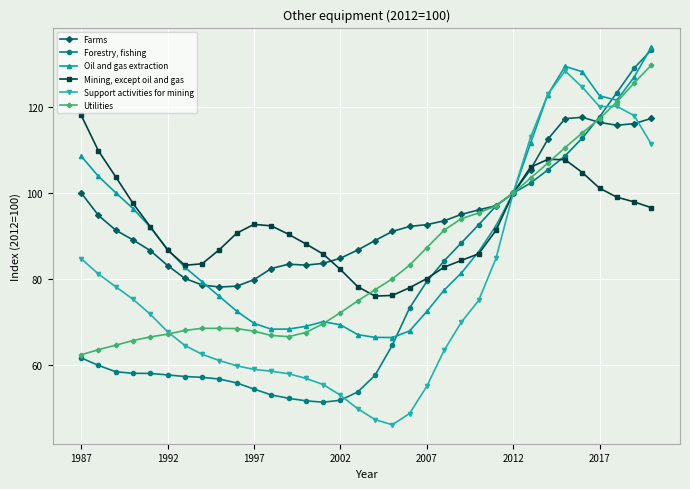

How many lines are shown in the chart?

6